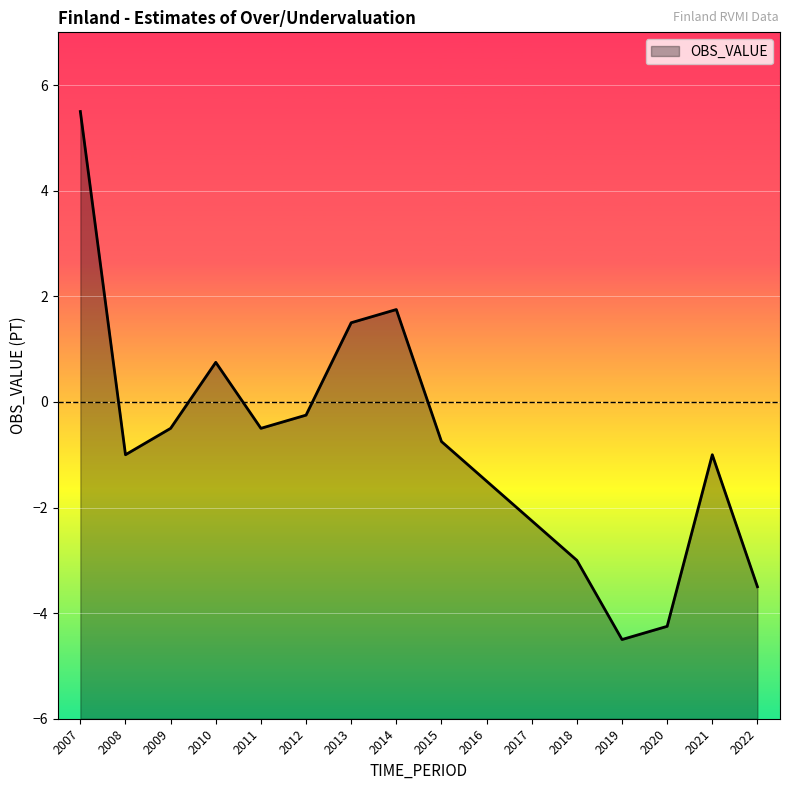

What is the change in value from 2013 to 2020?

-5.8